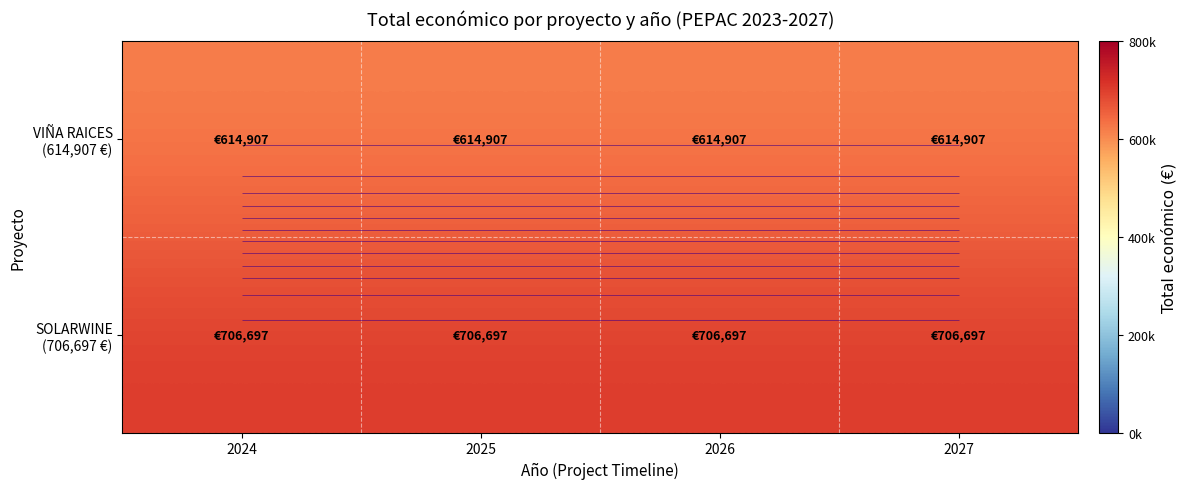

What value does the SOLARWINE (706,697 €) series have at 2026?

706697